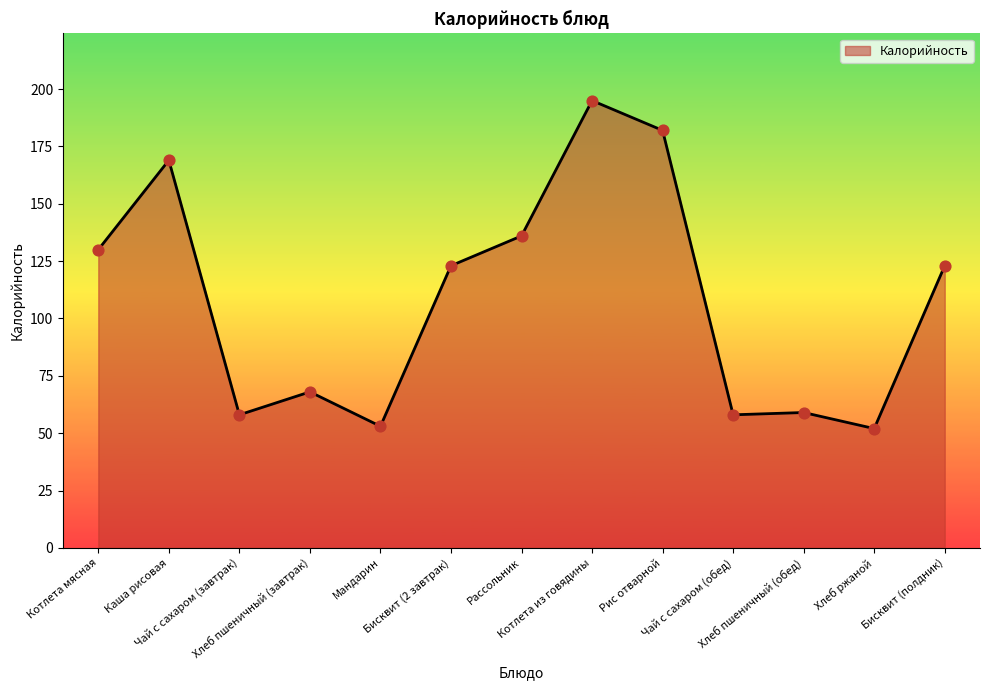

What is the ratio of the value at Каша рисовая to the value at Бисквит (полдник)?

1.4